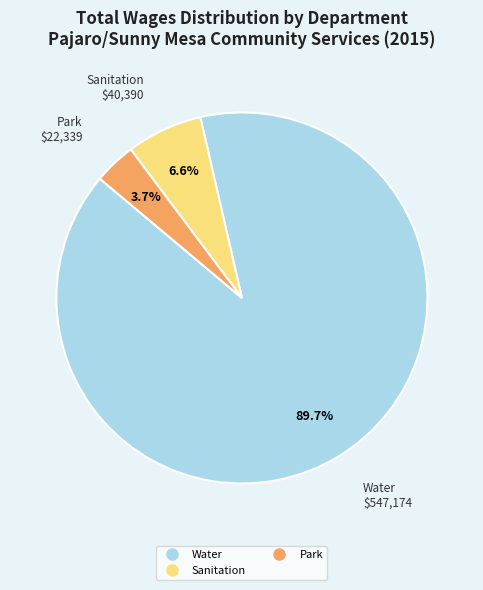

How many segments does this pie chart have?

3